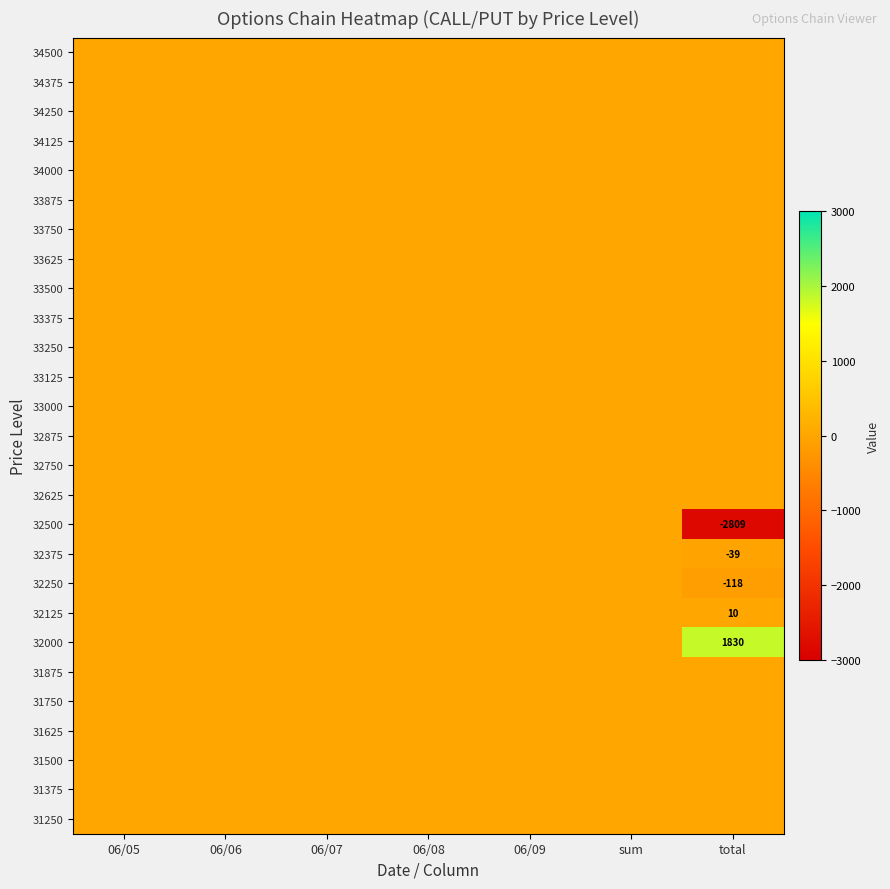

What is the maximum value shown in the chart?

1830